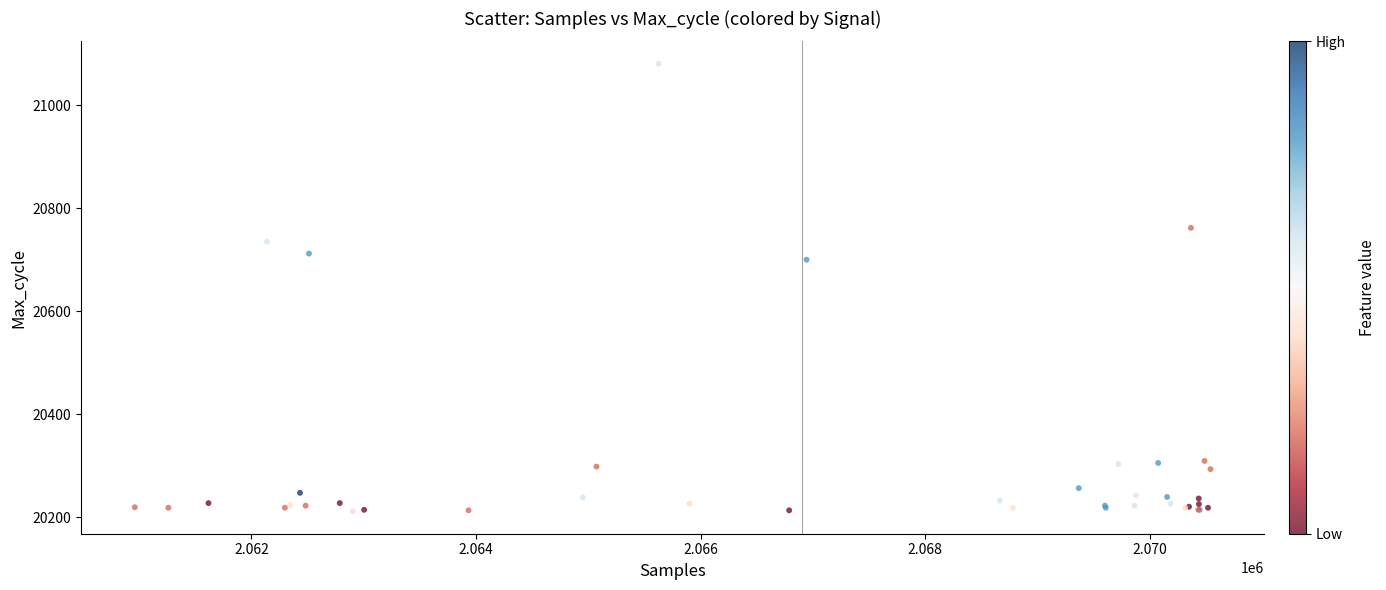

What Y value in the scatter plot is closest to 20646?

20700